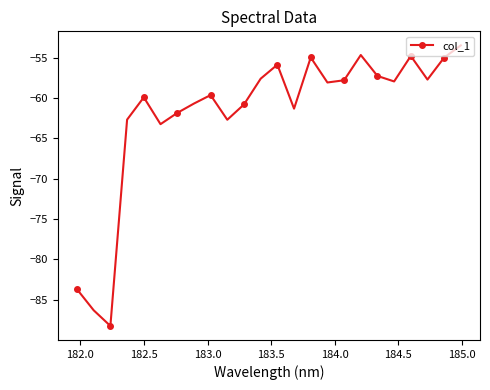

What is the sum of all values?

-1486.2